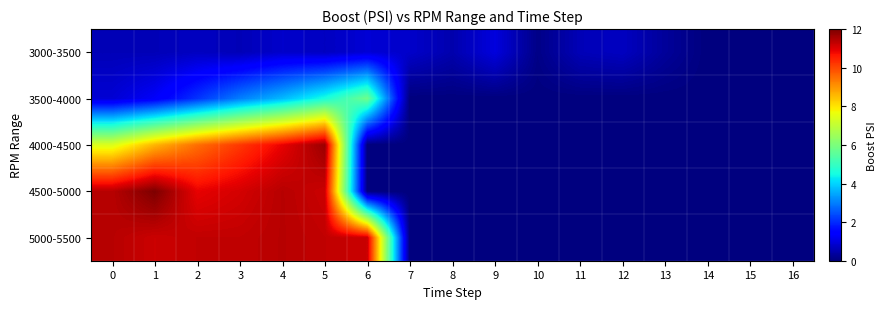

At how many categories does at least one series exceed 9?

7